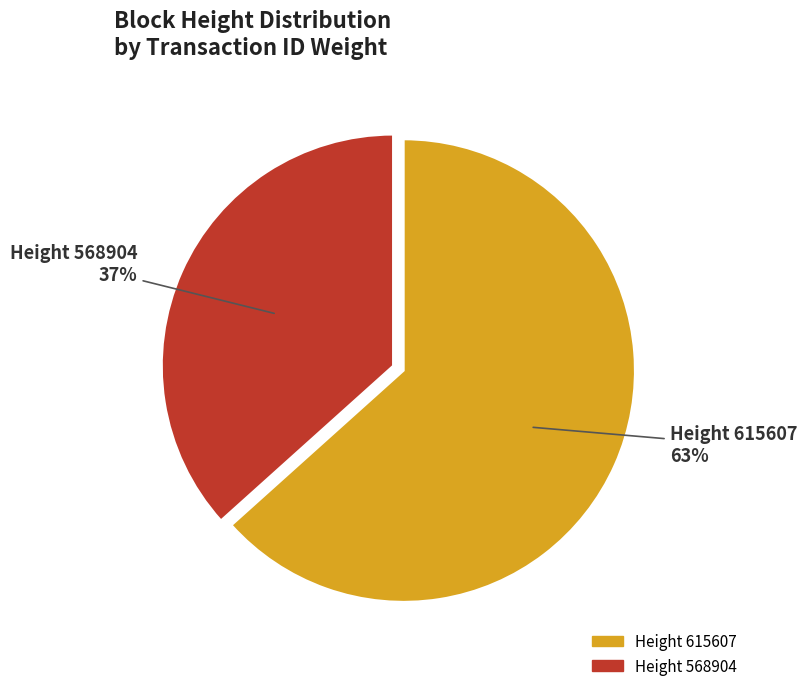

Is there any slice that represents more than half of the pie?

Yes